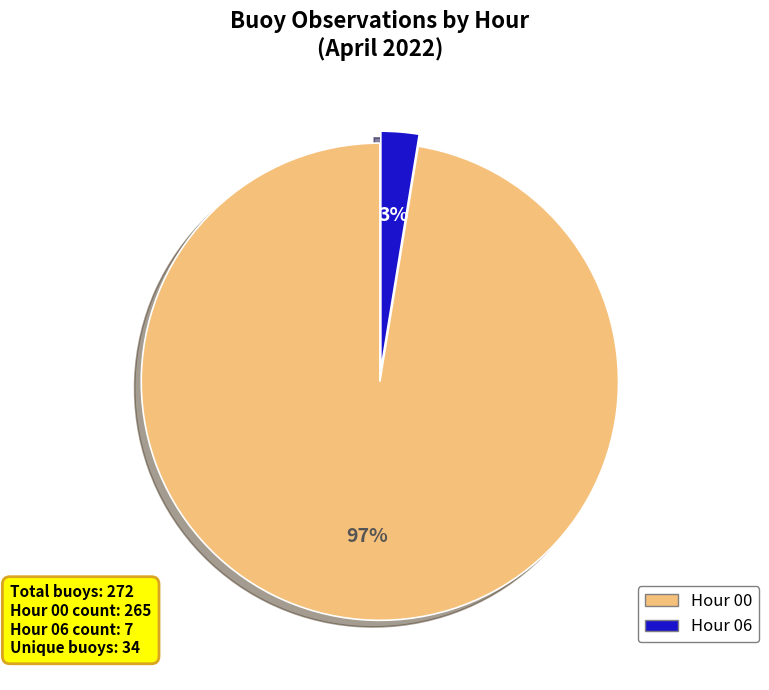

What is the majority slice?

Hour 00